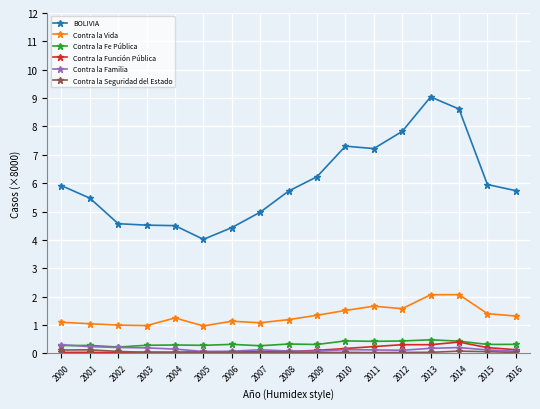

True or false: Contra la Vida has more than 0 points higher than both neighbors.

True